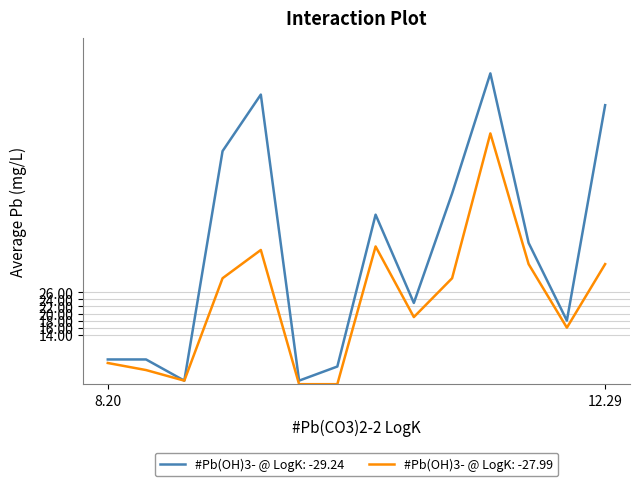

Which series has the largest range (max minus min)?

#Pb(OH)3- @ LogK: -29.24